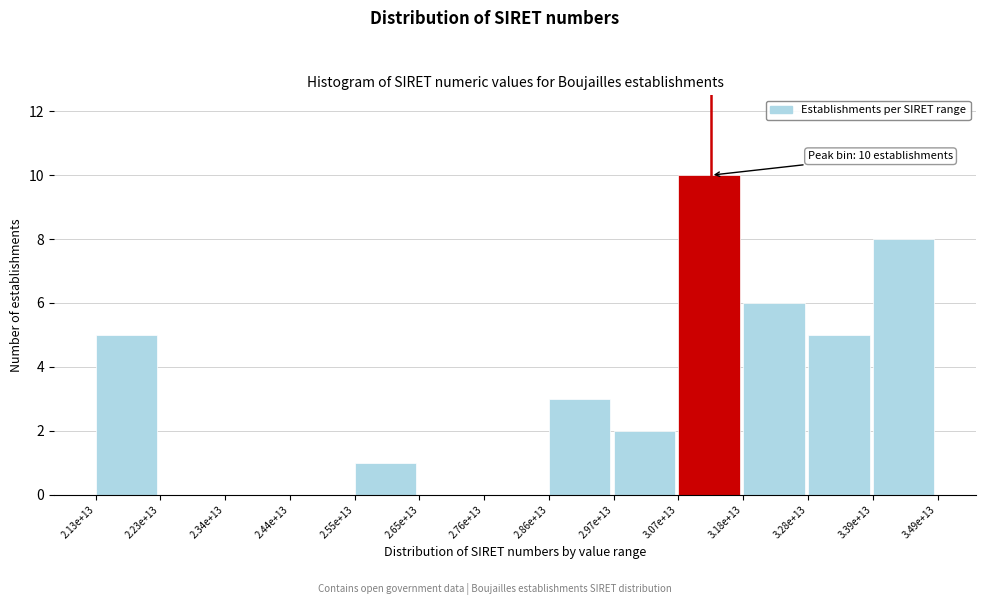

Reading left to right, transcribe all the data shown in this chart.

2.13e+13=5	2.23e+13=0	2.34e+13=0	2.44e+13=0	2.55e+13=1	2.65e+13=0	2.76e+13=0	2.86e+13=3	2.97e+13=2	3.07e+13=10	3.18e+13=6	3.28e+13=5	3.39e+13=8